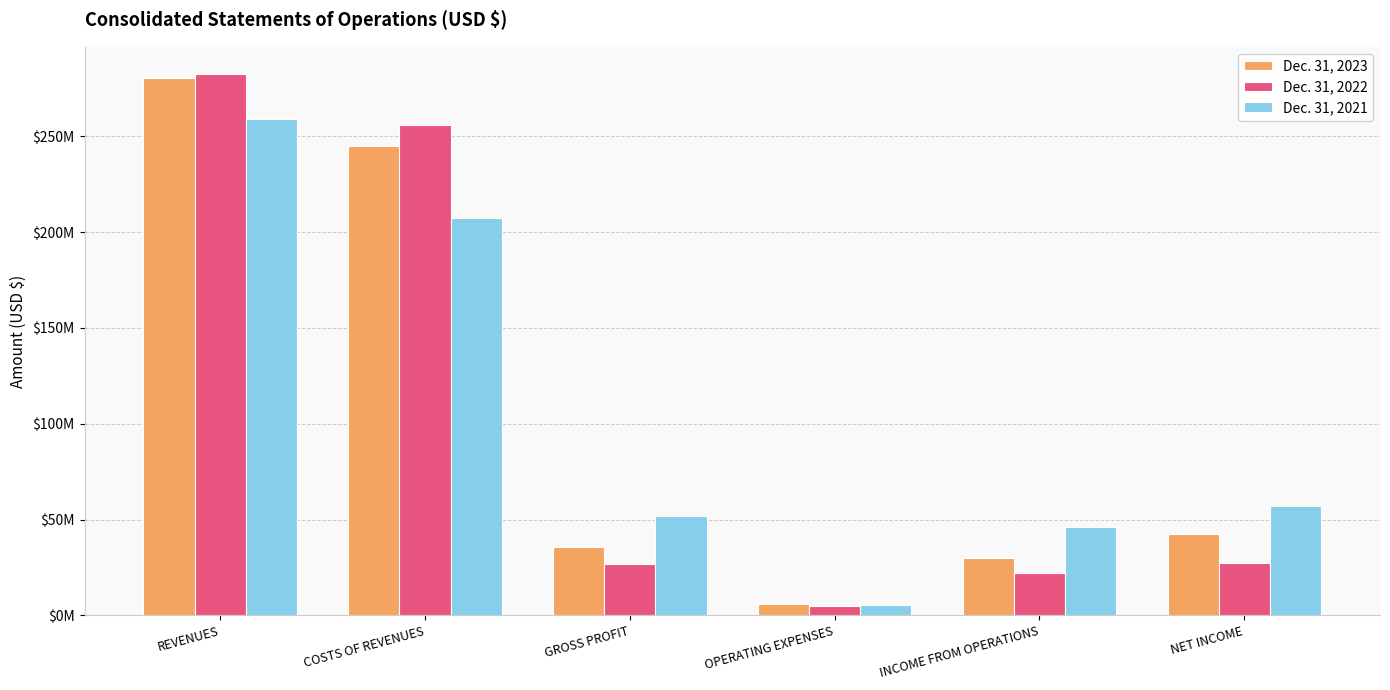

Are the bars grouped side by side (vs. stacked)?

Yes